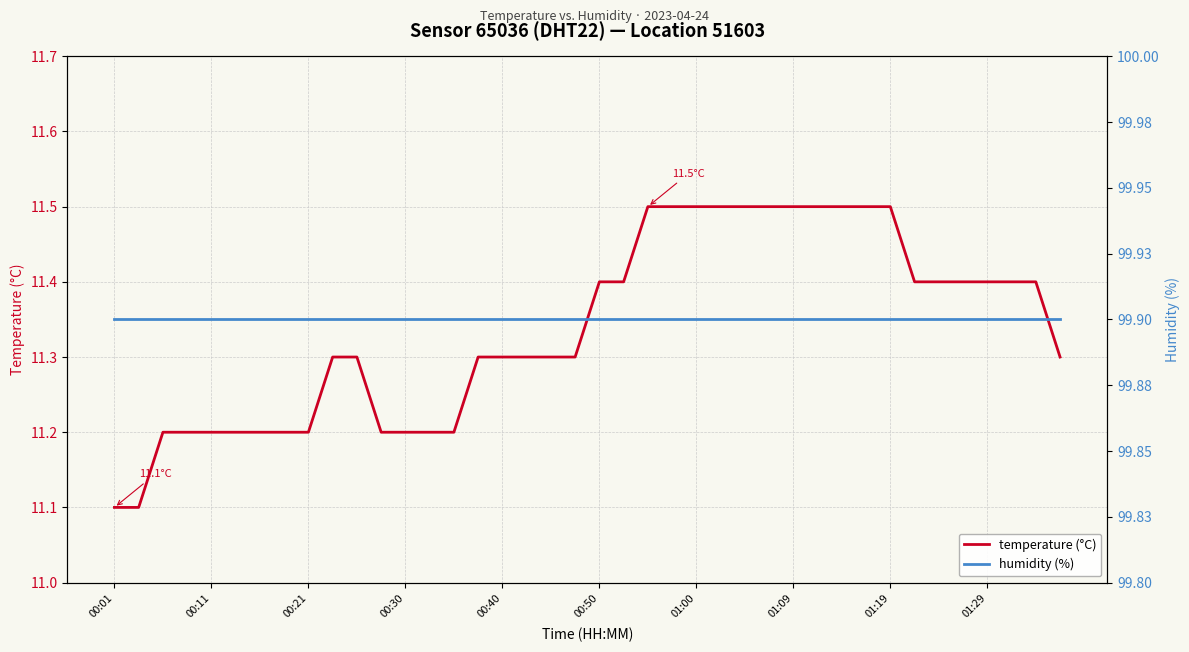

Reading right to left, what are all the values shown in this chart?

temperature (°C): 11.3	11.4	11.4	11.4	11.4	11.4	11.4	11.5	11.5	11.5	11.5	11.5	11.5	11.5	11.5	11.5	11.5	11.5	11.4	11.4	11.3	11.3	11.3	11.3	11.3	11.2	11.2	11.2	11.2	11.3	11.3	11.2	11.2	11.2	11.2	11.2	11.2	11.2	11.1	11.1
humidity (%): 99.9	99.9	99.9	99.9	99.9	99.9	99.9	99.9	99.9	99.9	99.9	99.9	99.9	99.9	99.9	99.9	99.9	99.9	99.9	99.9	99.9	99.9	99.9	99.9	99.9	99.9	99.9	99.9	99.9	99.9	99.9	99.9	99.9	99.9	99.9	99.9	99.9	99.9	99.9	99.9